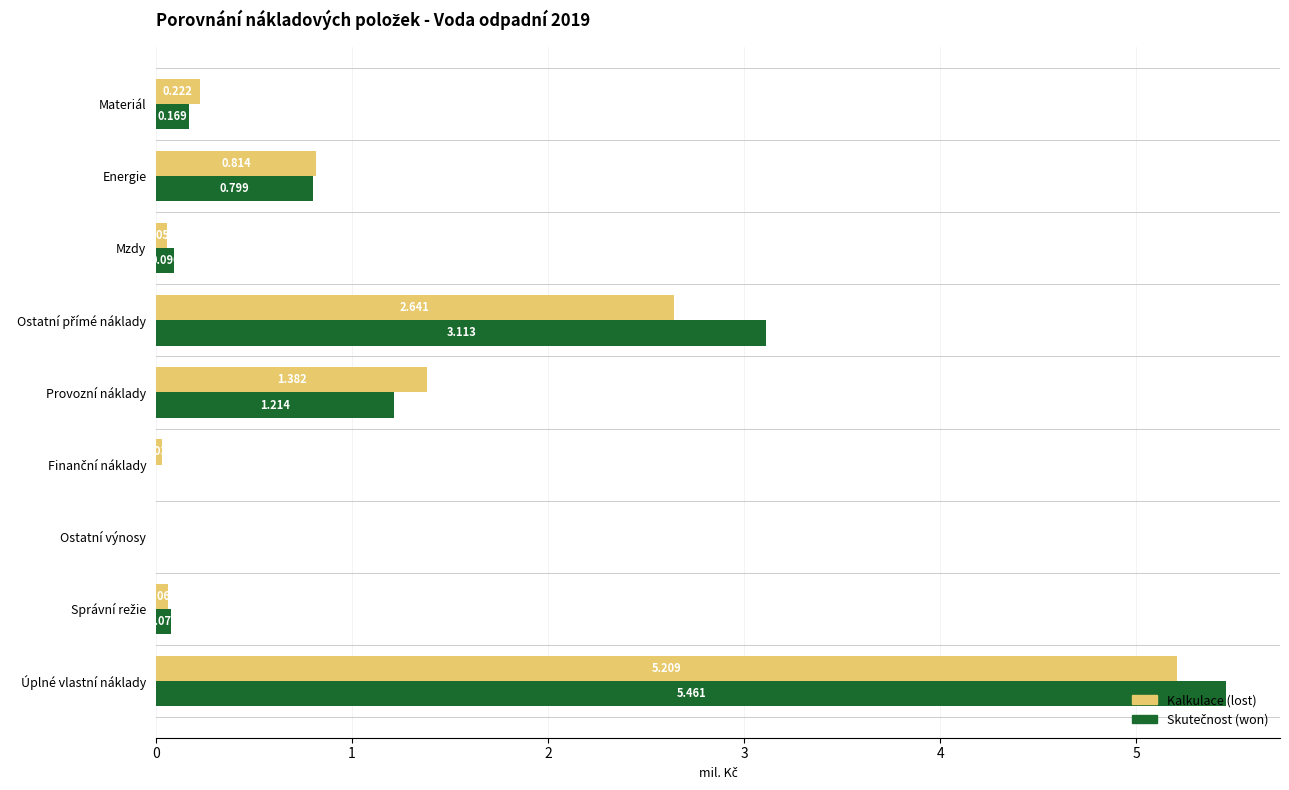

At which category is the sum across all series the highest?

Úplné vlastní náklady